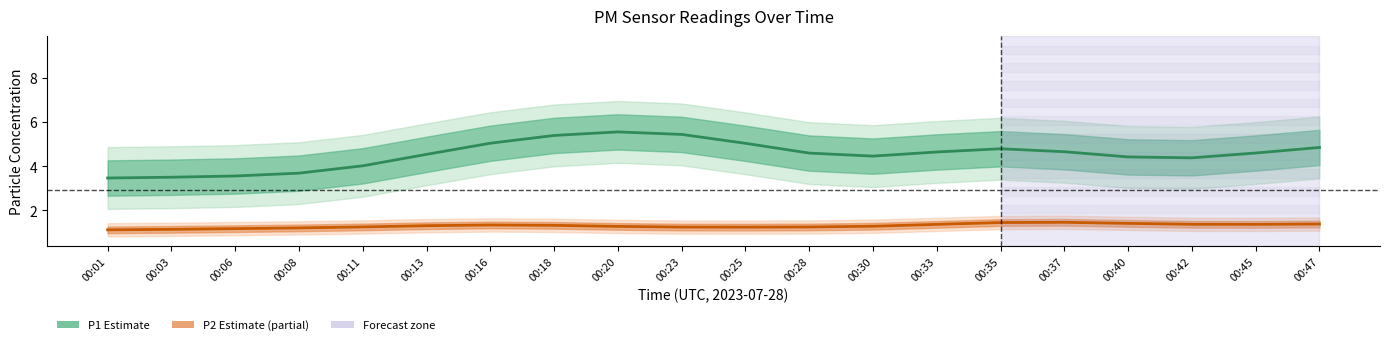

How many distinct data groups are displayed?

2